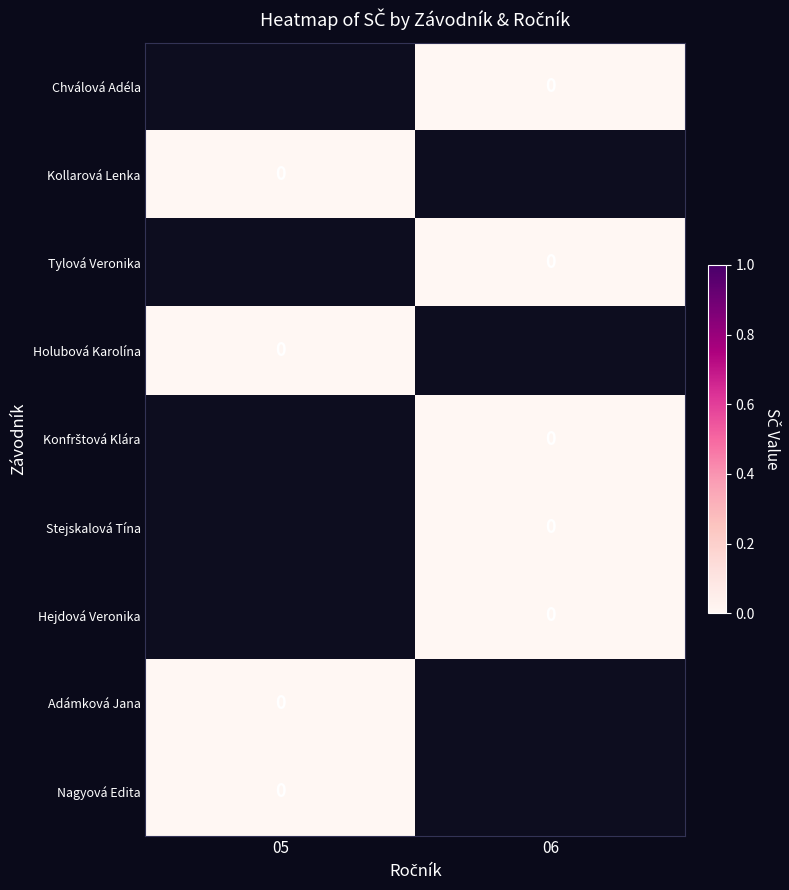

Between 06 and 05, which is larger?

05